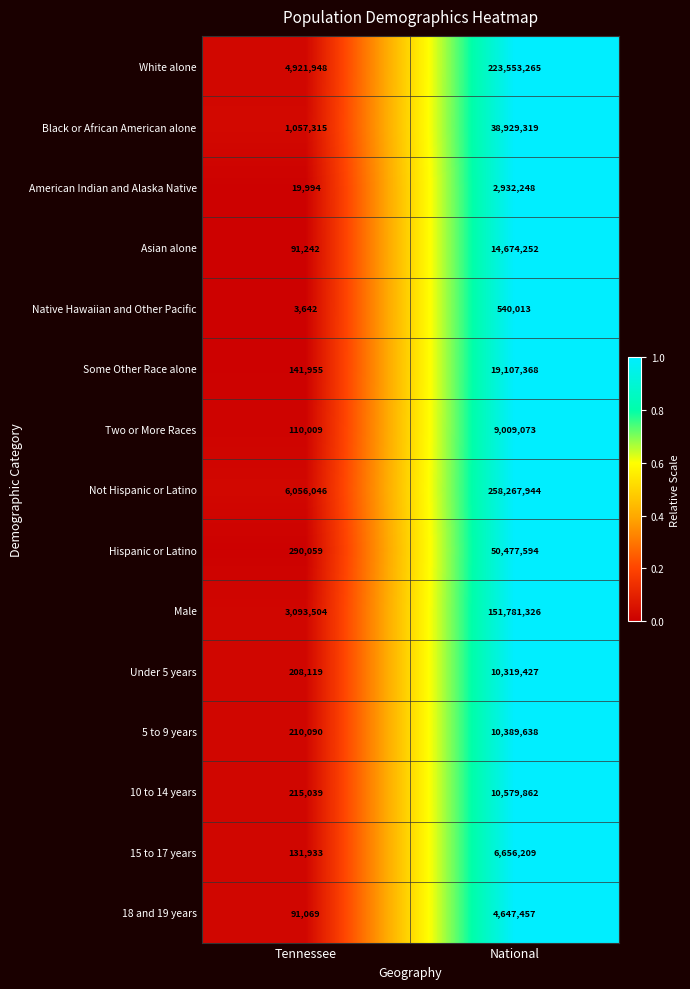

What is the difference between the Some Other Race alone values at National and Tennessee?

18965413